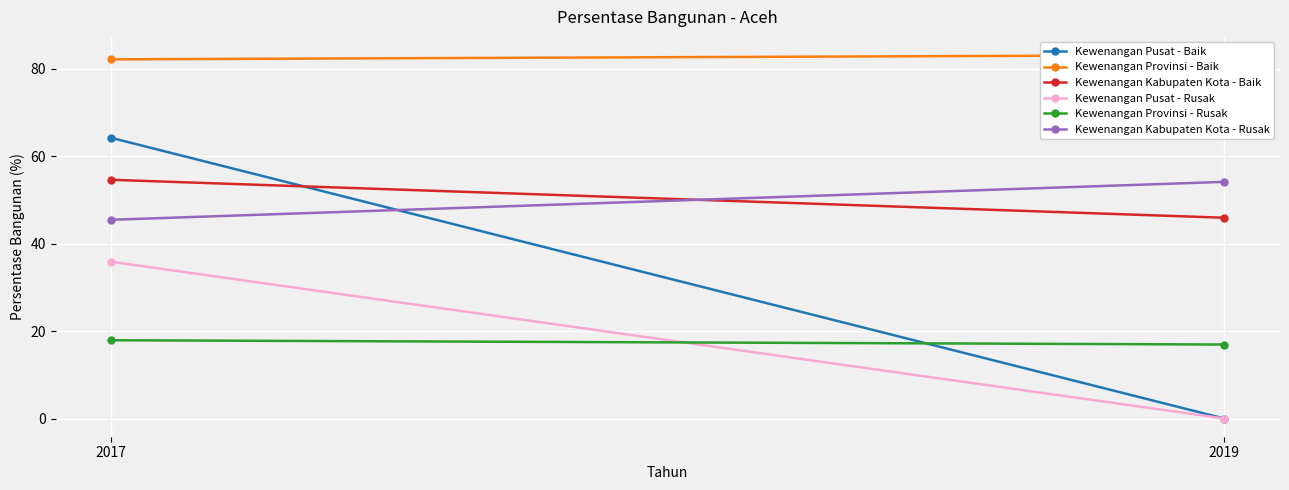

Where does the Kewenangan Pusat - Baik series first go above 64?

2017